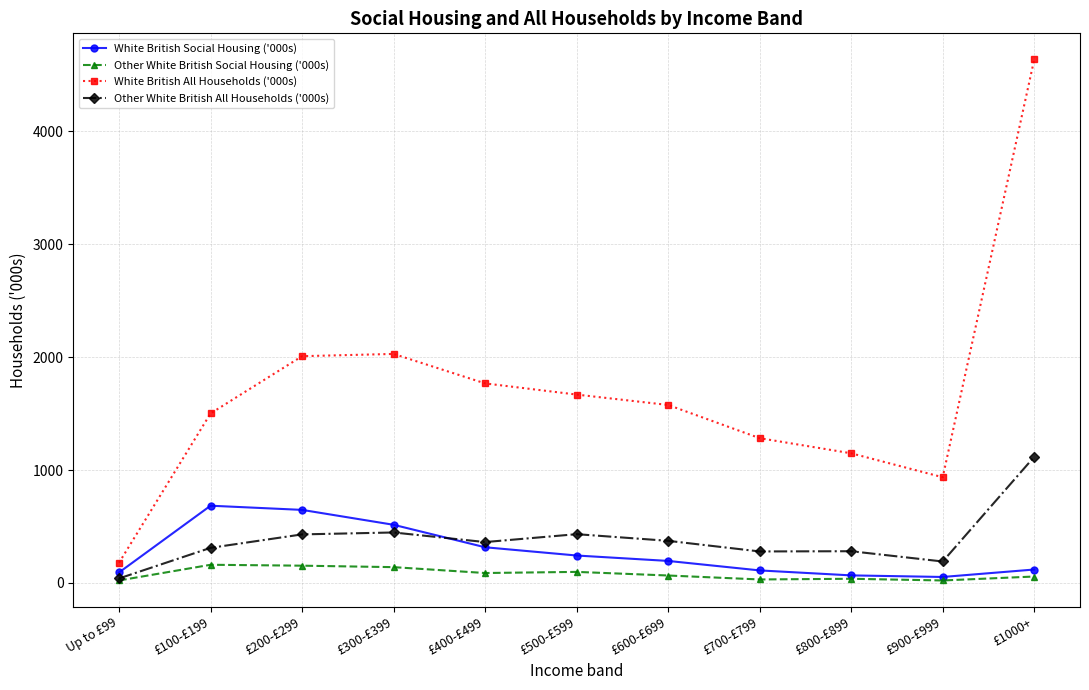

True or false: White British All Households ('000s) and Other White British All Households ('000s) cross at least once.

False